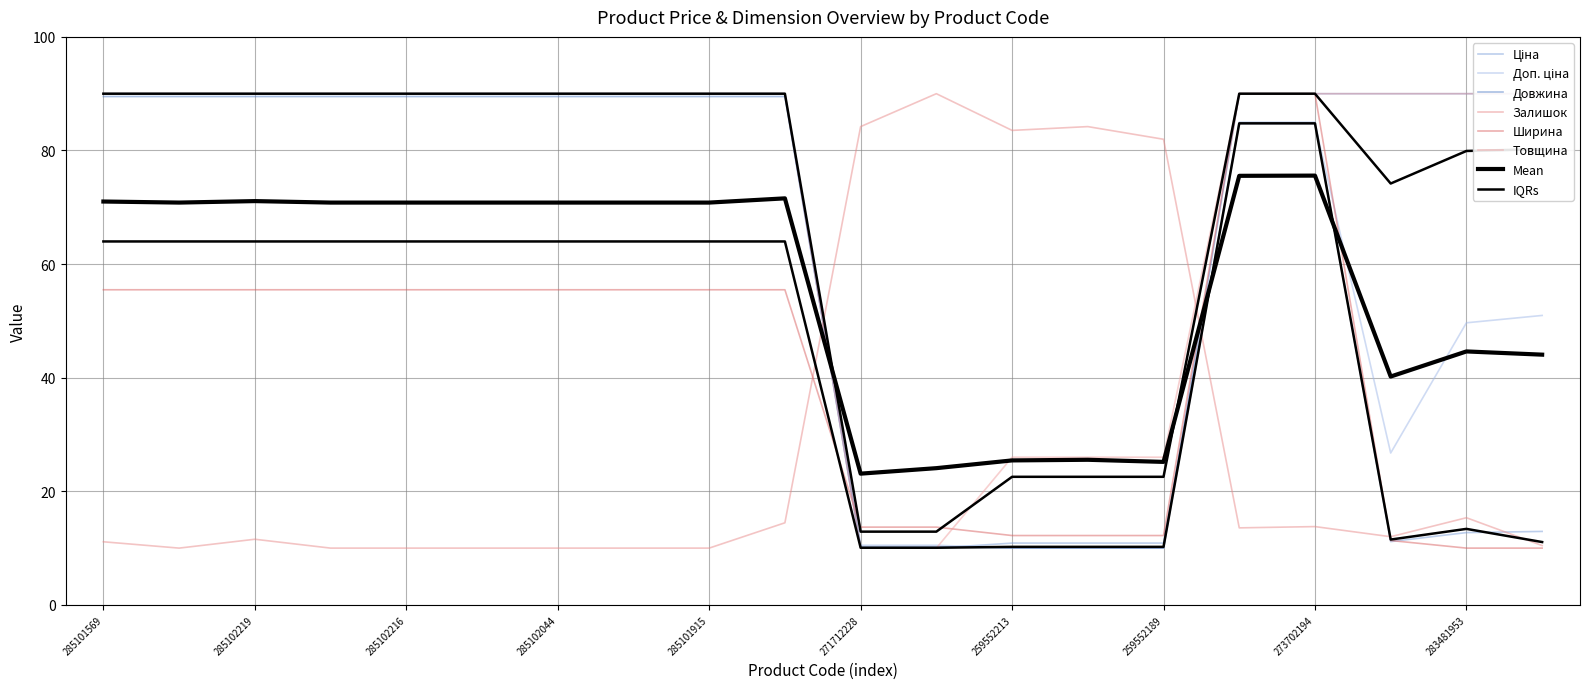

At how many categories does at least one series exceed 45?

20